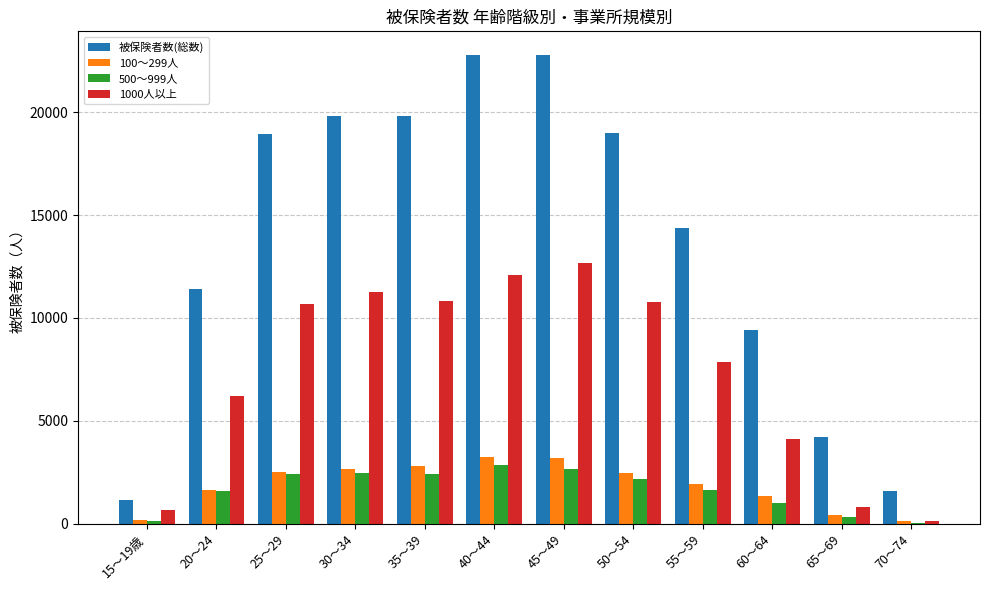

Is the value of 1000人以上 at 60～64 greater than the value of 100～299人 at 45～49?

Yes